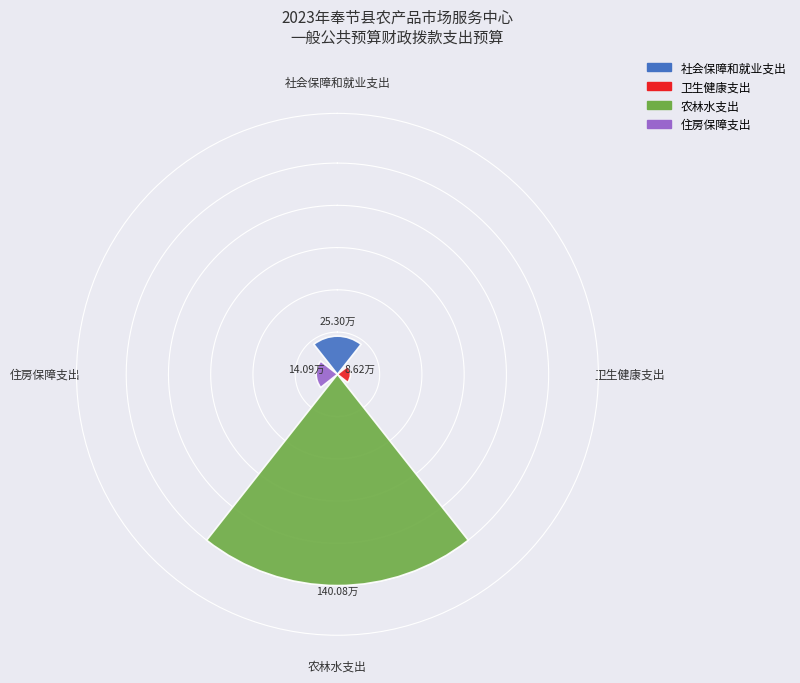

What is the change in value from 社会保障和就业支出 to 卫生健康支出?

-0.1